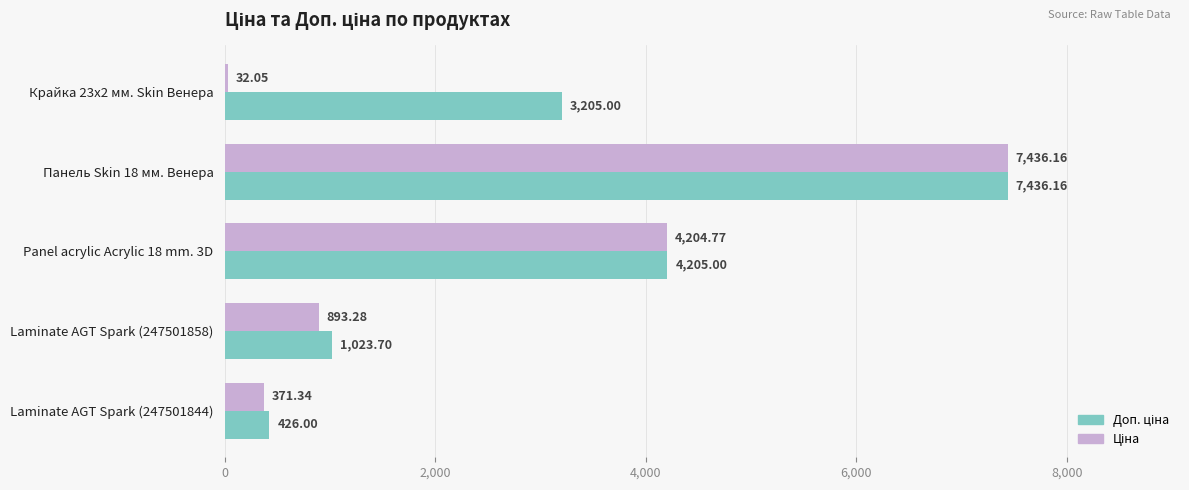

At how many categories does at least one series exceed 2028?

3